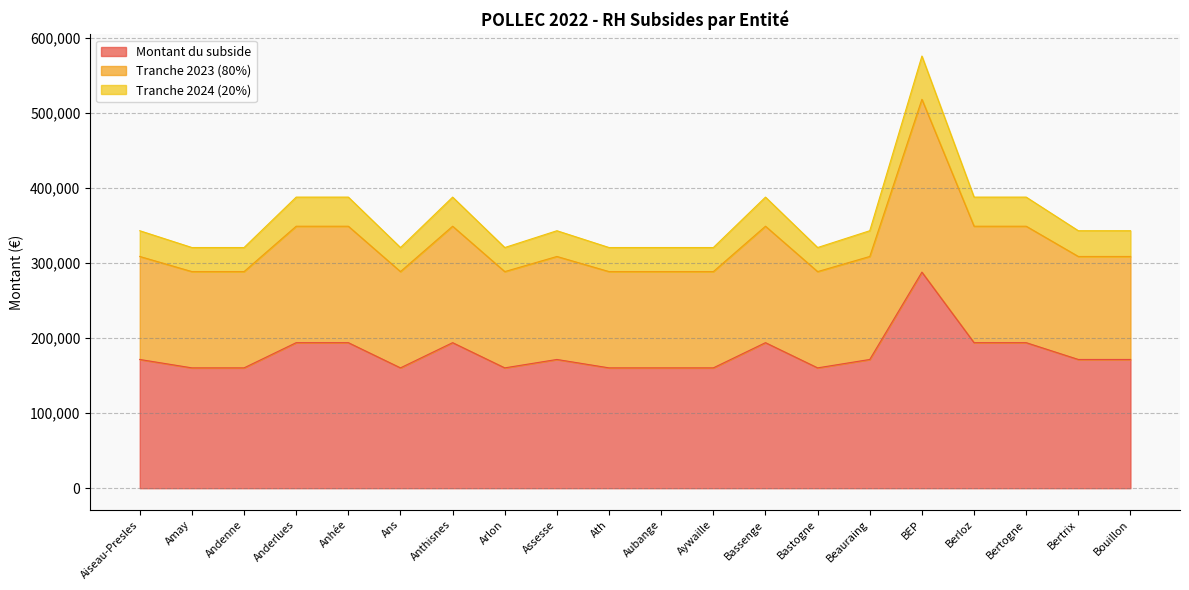

Does the chart have visible grid lines?

Yes